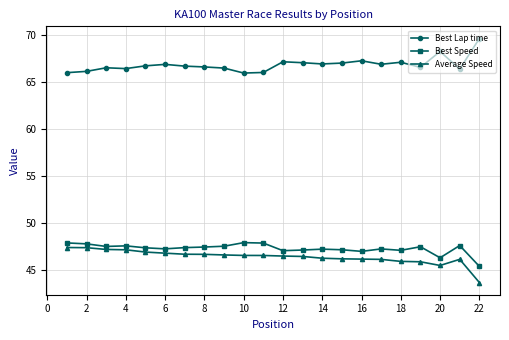

True or false: Average Speed and Best Lap time intersect in this chart.

False